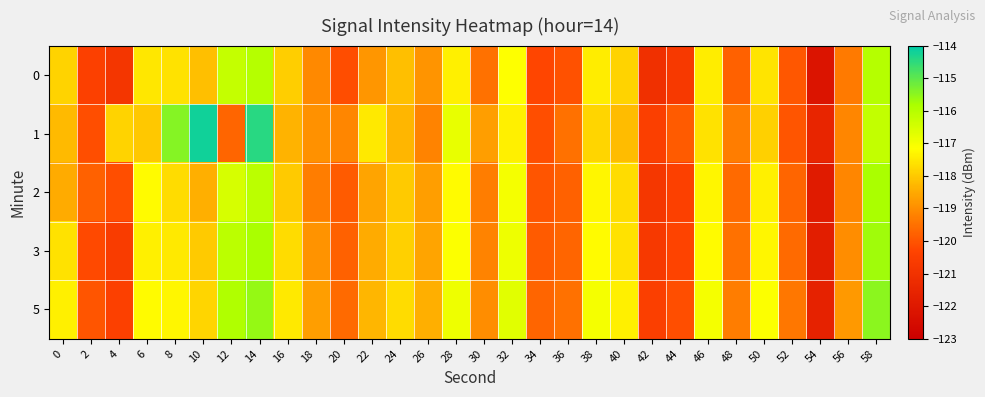

Rank the series by their maximum value, from lowest to highest.

0, 2, 3, 5, 1